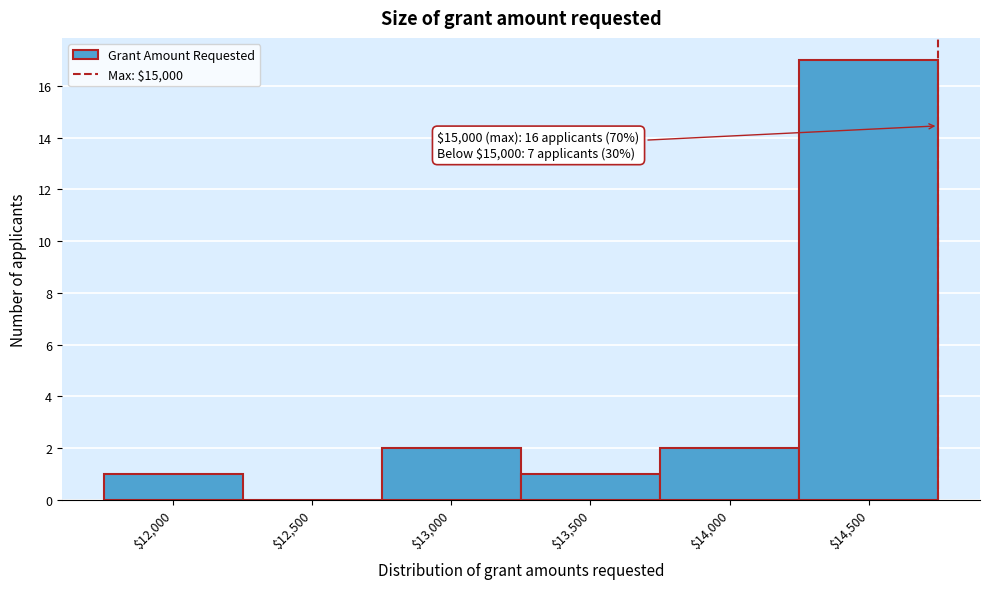

Which label corresponds to the largest value in the chart?

$14,500